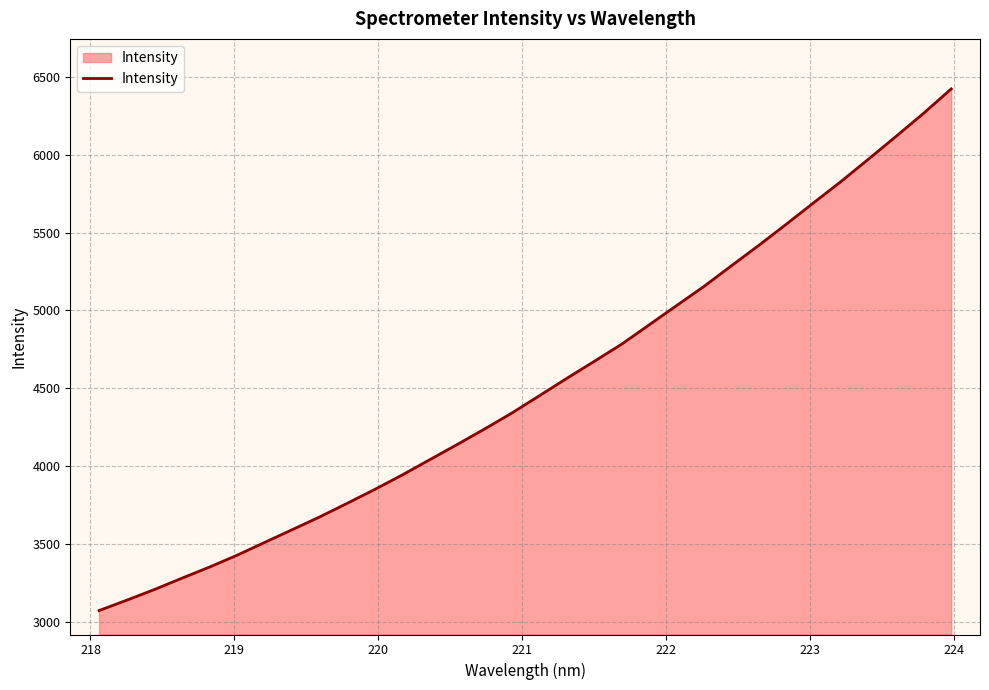

What is the maximum value shown in the chart?

6422.0